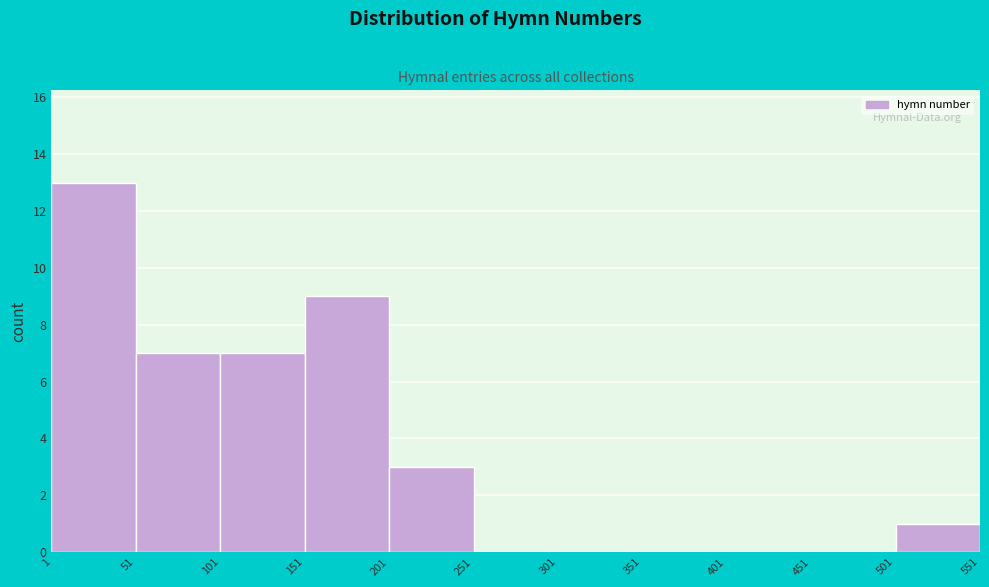

Reading left to right, transcribe this chart: for each bar, give the range it covers on the x-axis and its height. The values are not printed on the chart, so give them approximately, as read against the axis.

1 to 51: 13
51 to 101: 7
101 to 151: 7
151 to 201: 9
201 to 251: 3
251 to 301: 0
301 to 351: 0
351 to 401: 0
401 to 451: 0
451 to 501: 0
501 to 551: 1